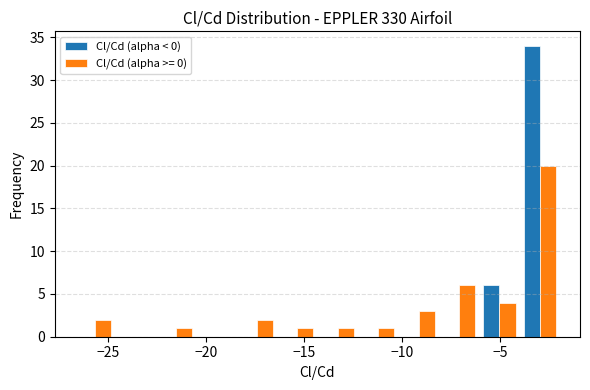

Reading left to right, list every range on the x-axis with the height of the bar of each series over it. Neither the bar edges nor the heights are printed on the chart, so give them approximately, as read against the axes.

-26.5 to -24.5: Cl/Cd (alpha < 0)=0	Cl/Cd (alpha >= 0)=2
-24.5 to -22.5: Cl/Cd (alpha < 0)=0	Cl/Cd (alpha >= 0)=0
-22.5 to -20.5: Cl/Cd (alpha < 0)=0	Cl/Cd (alpha >= 0)=1
-20.5 to -18.5: Cl/Cd (alpha < 0)=0	Cl/Cd (alpha >= 0)=0
-18.5 to -16.5: Cl/Cd (alpha < 0)=0	Cl/Cd (alpha >= 0)=2
-16.5 to -14.5: Cl/Cd (alpha < 0)=0	Cl/Cd (alpha >= 0)=1
-14.5 to -12.5: Cl/Cd (alpha < 0)=0	Cl/Cd (alpha >= 0)=1
-12.5 to -10.0: Cl/Cd (alpha < 0)=0	Cl/Cd (alpha >= 0)=1
-10.0 to -8.0: Cl/Cd (alpha < 0)=0	Cl/Cd (alpha >= 0)=3
-8.0 to -6.0: Cl/Cd (alpha < 0)=0	Cl/Cd (alpha >= 0)=6
-6.0 to -4.0: Cl/Cd (alpha < 0)=6	Cl/Cd (alpha >= 0)=4
-4.0 to -2.0: Cl/Cd (alpha < 0)=34	Cl/Cd (alpha >= 0)=20